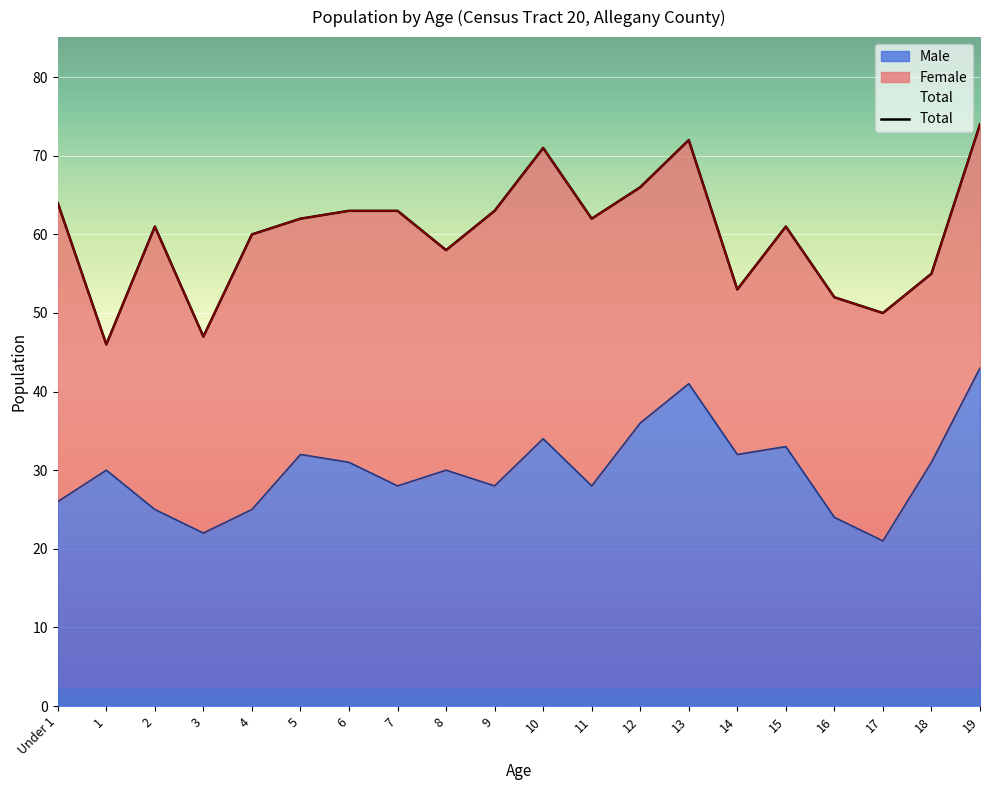

Is it true that Total equals 66 at 12?

True